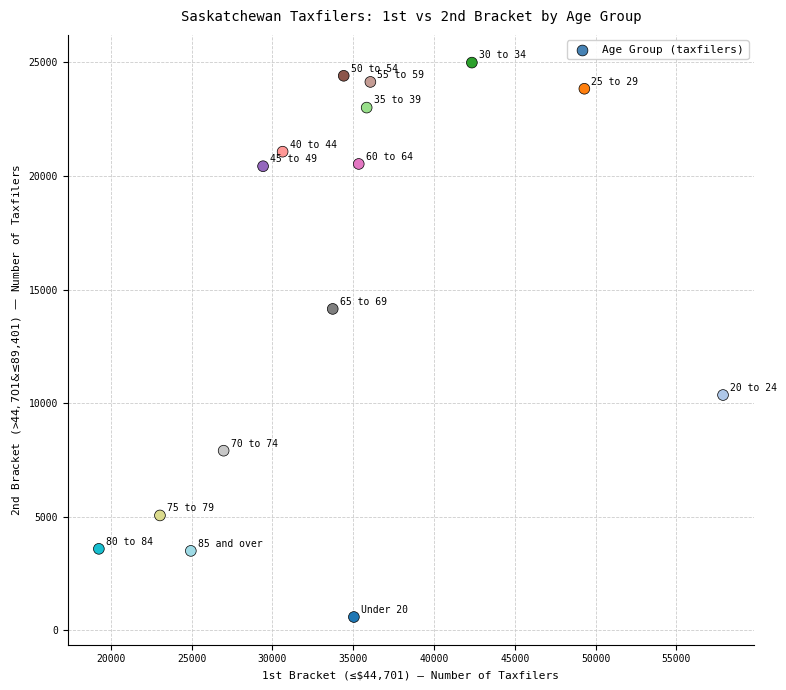

What is the range of Y values (max minus min)?

24400